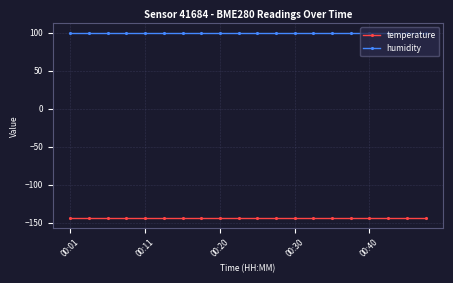

List the series in order of their overall mean, lowest first.

temperature, humidity